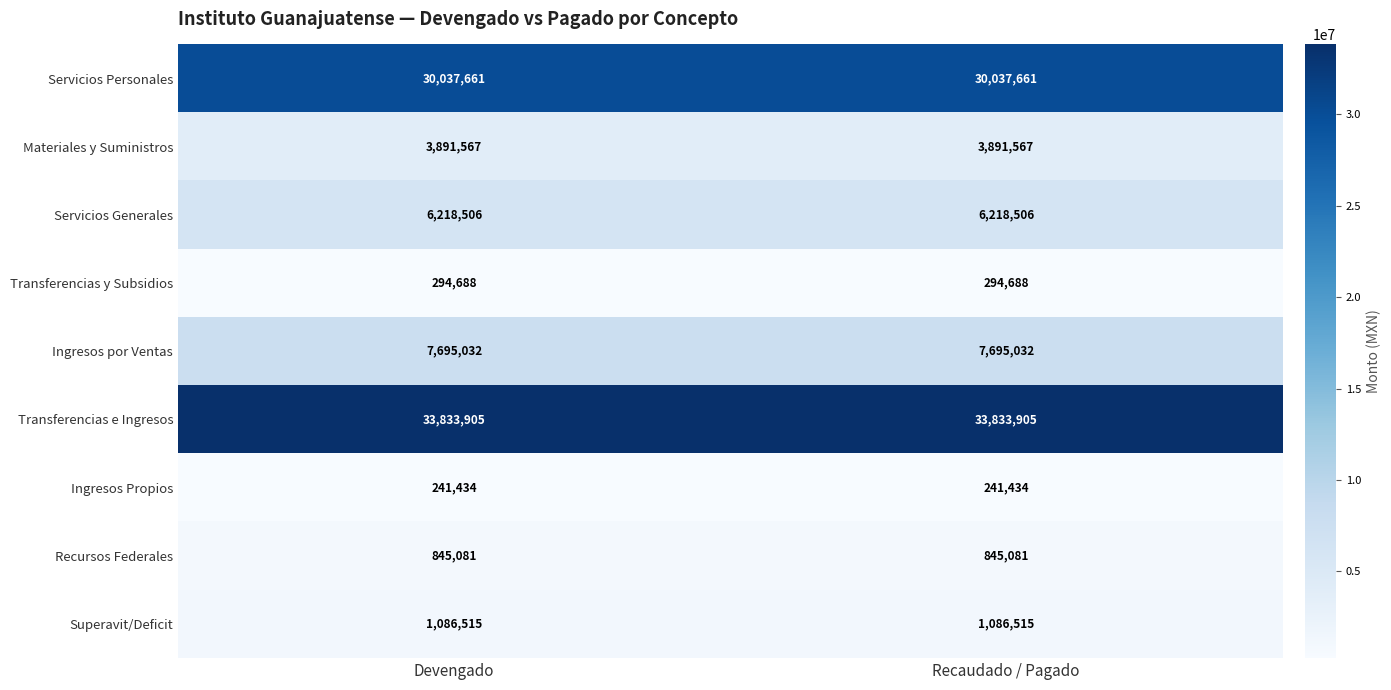

What is the smallest value displayed?

241434